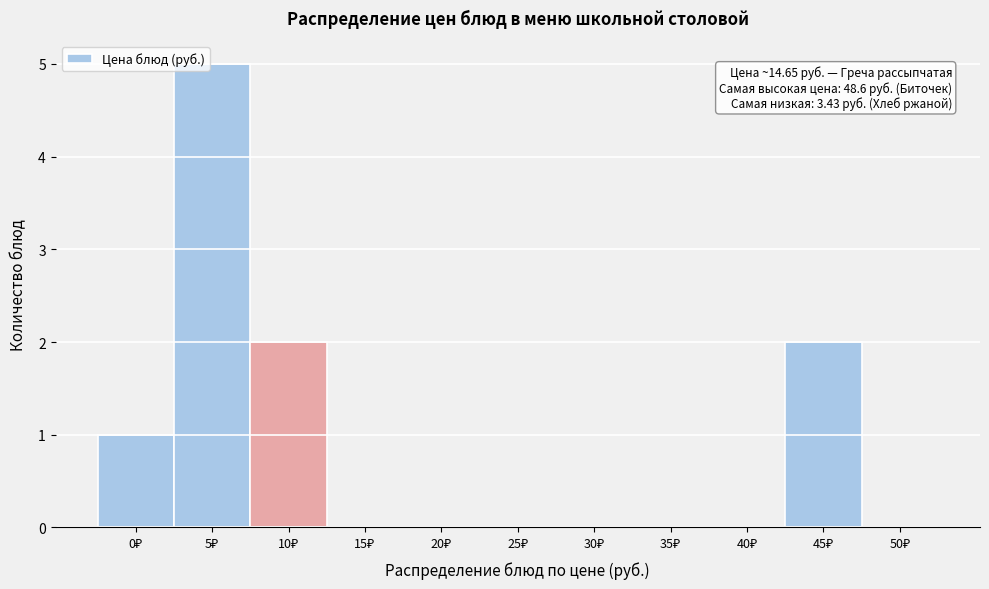

What is the sum of all values?

10